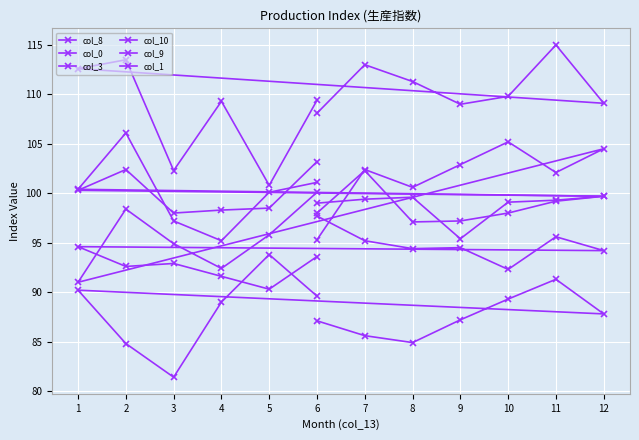

What is the sum of the col_8 values at 12 and 8?

186.2